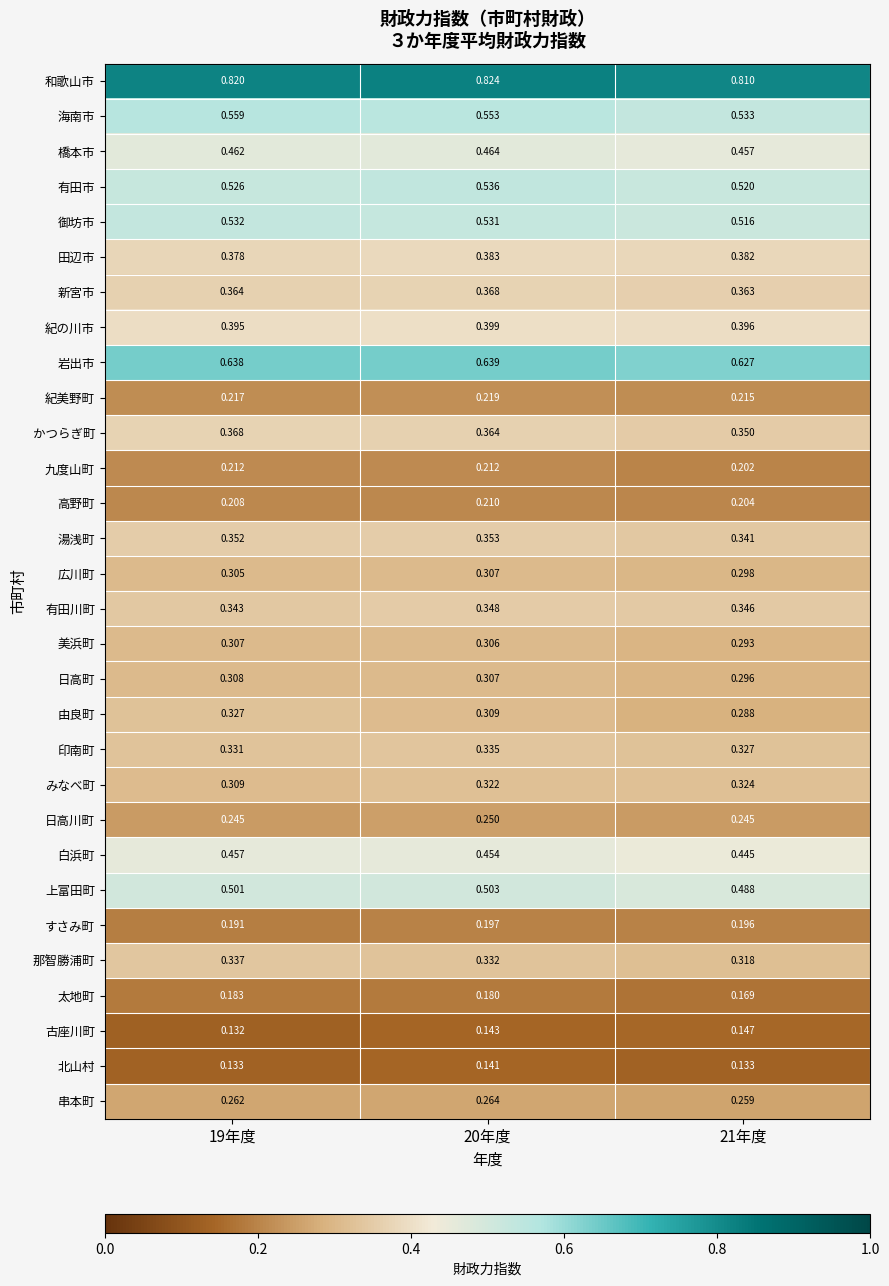

Between 20年度 and 21年度, which series saw the biggest shift?

由良町